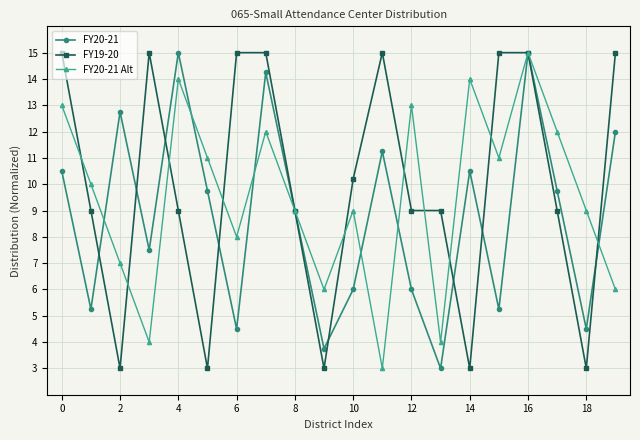

What is the smallest value displayed?

3.0